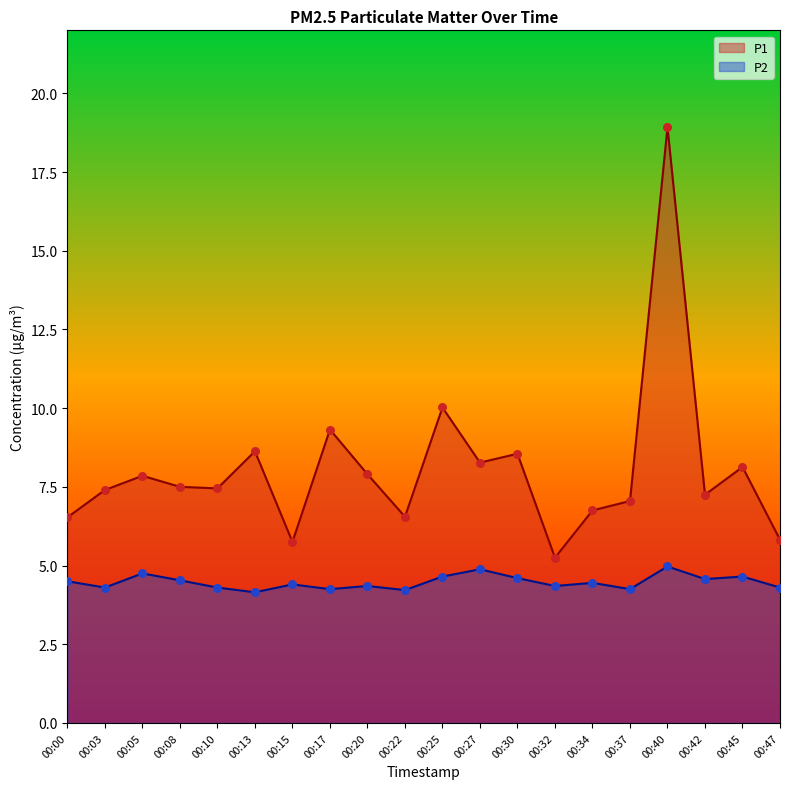

At which category is the sum across all series the highest?

00:40